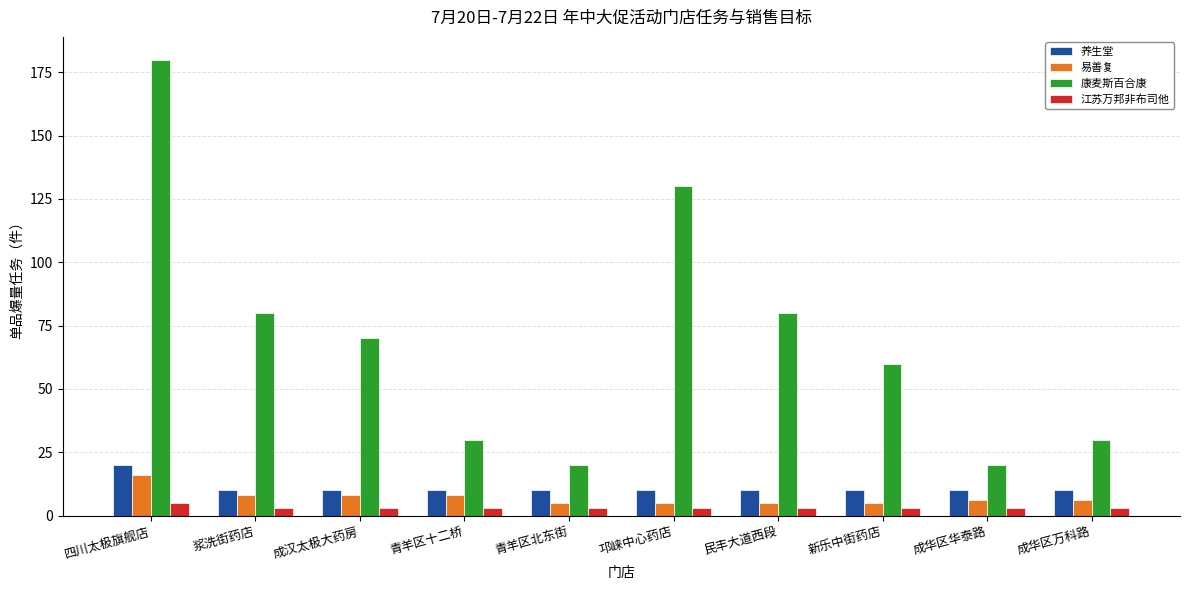

True or false: 养生堂 has a value of 20 at 四川太极旗舰店.

True